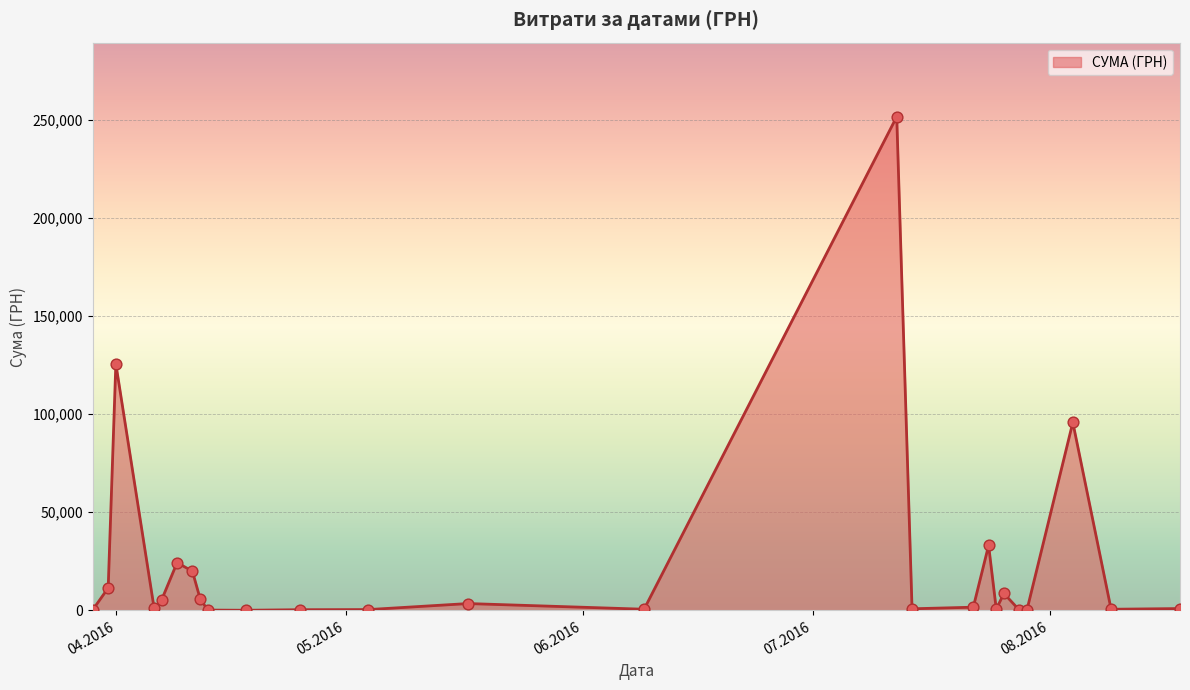

What is the maximum value shown in the chart?

251569.3